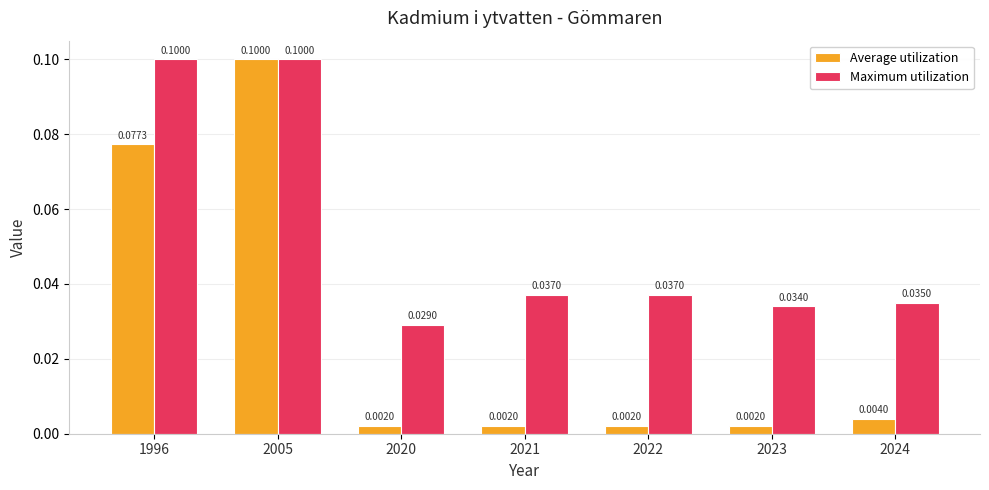

At which label is Maximum utilization closest to 0?

2020